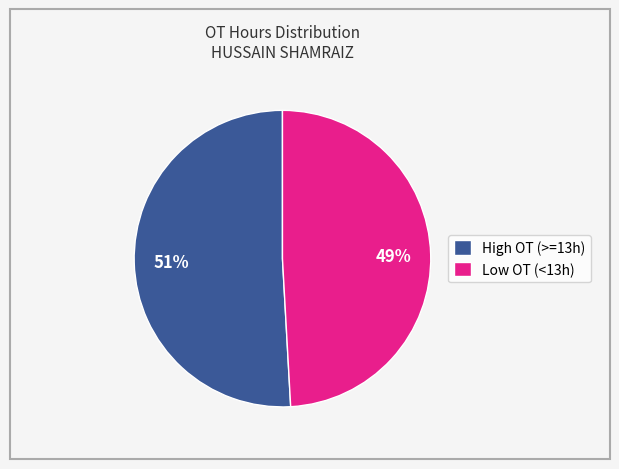

Does any single category account for the majority?

Yes